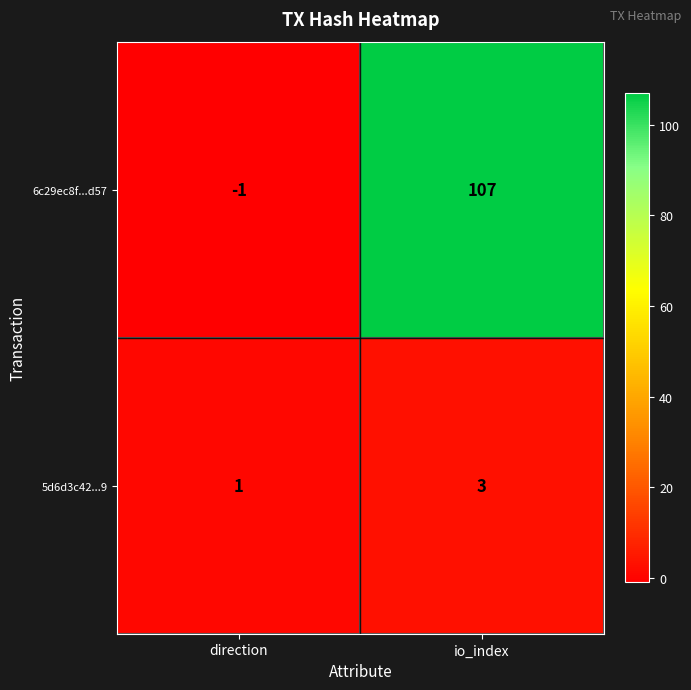

At how many categories does at least one series exceed 102?

1